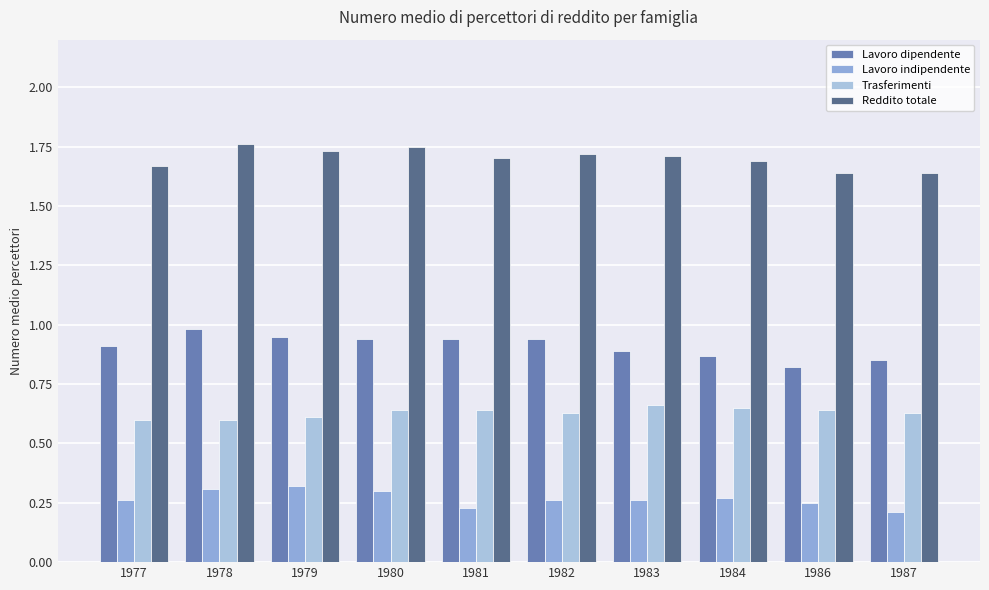

Which category has the lowest value in the Lavoro indipendente series?

1987